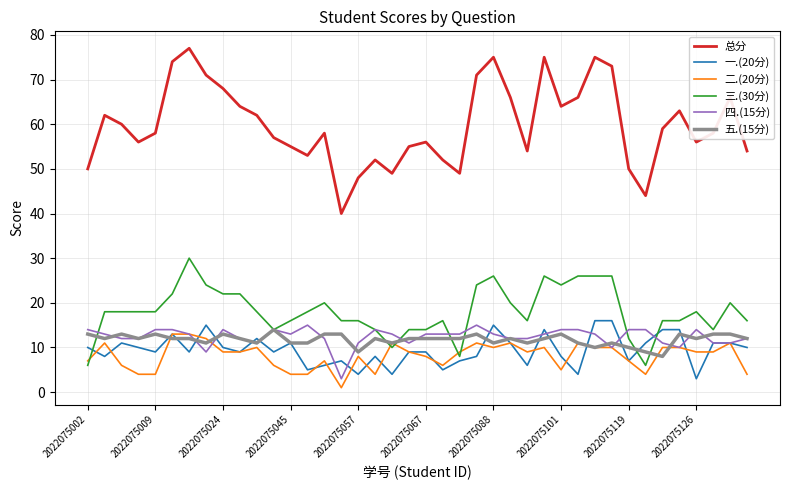

Which series has the largest range (max minus min)?

总分